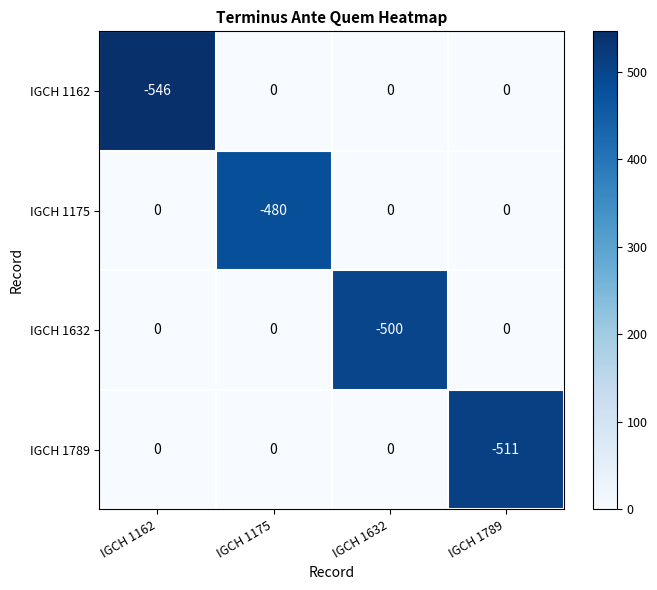

At which label is IGCH 1162 closest to -273?

IGCH 1162